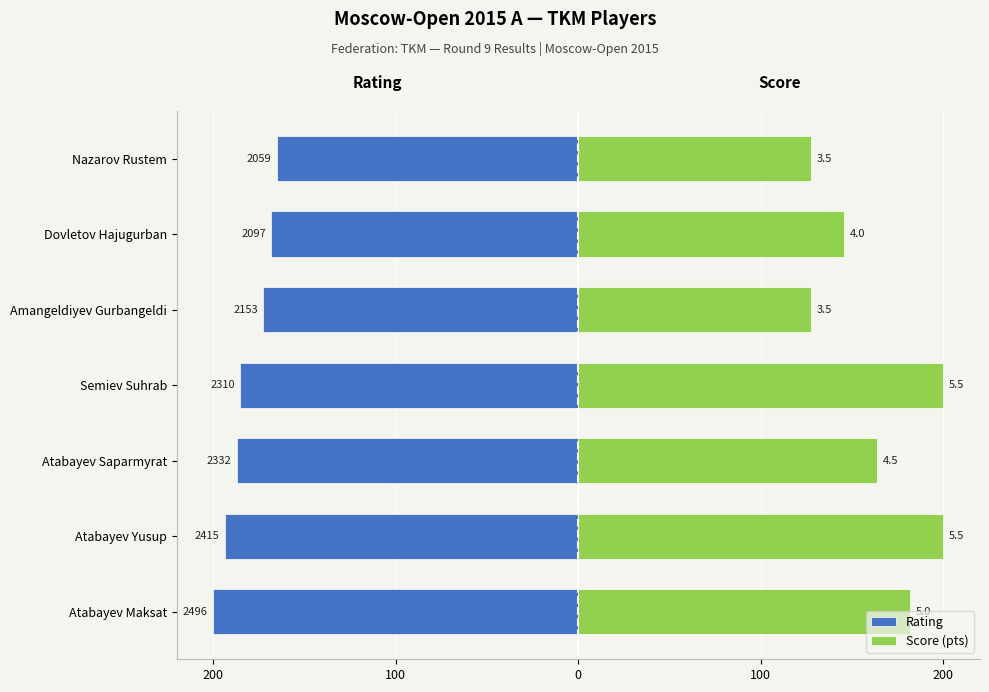

How many bars are there in total?

14